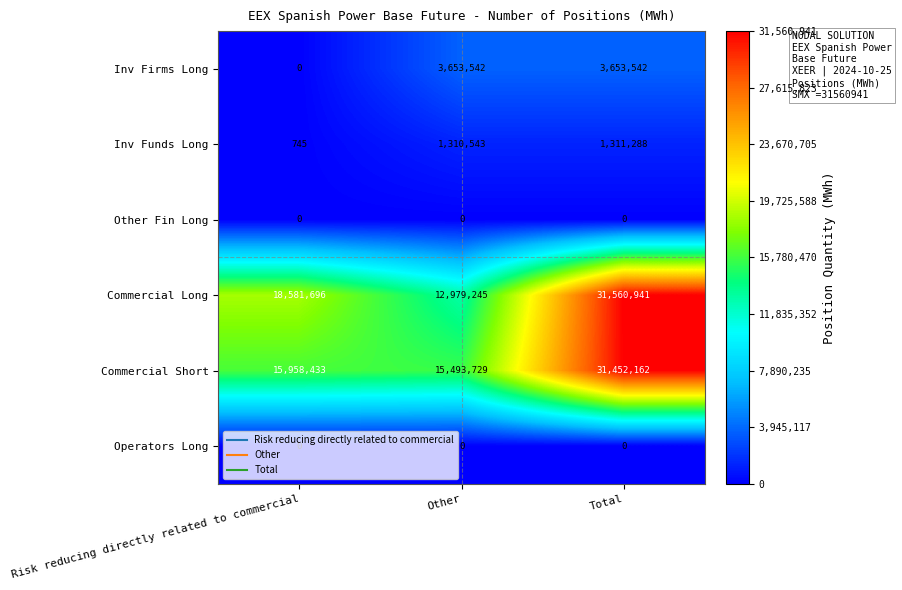

What is the maximum value for Commercial Short?

31452162